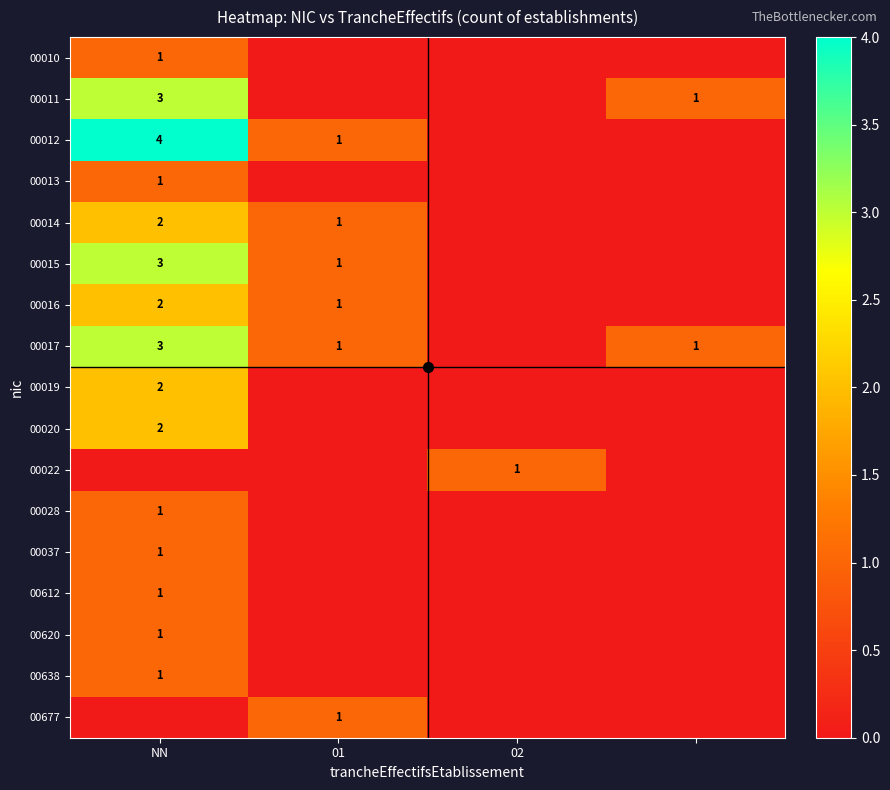

At how many categories does at least one series exceed 1?

1